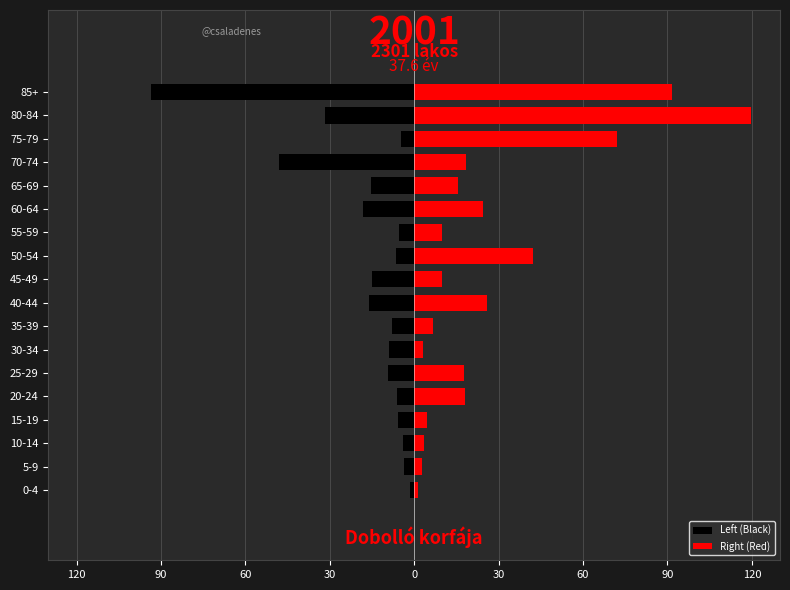

The value of Left (Black) at 85+ is -93.6. True or false?

True